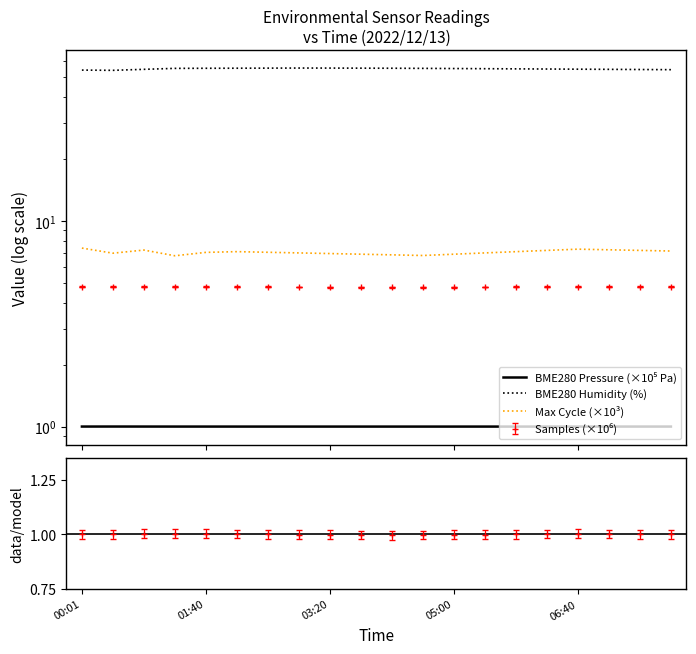

What is the lowest value of the BME280 Pressure (×10⁵ Pa) series?

1.0